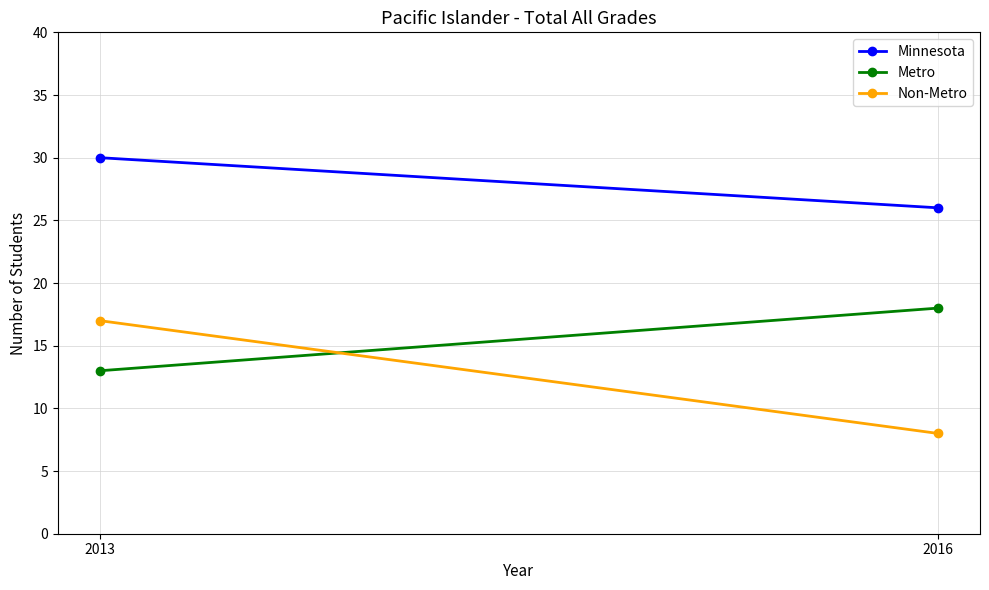

How many Non-Metro values are between 8 and 17?

2